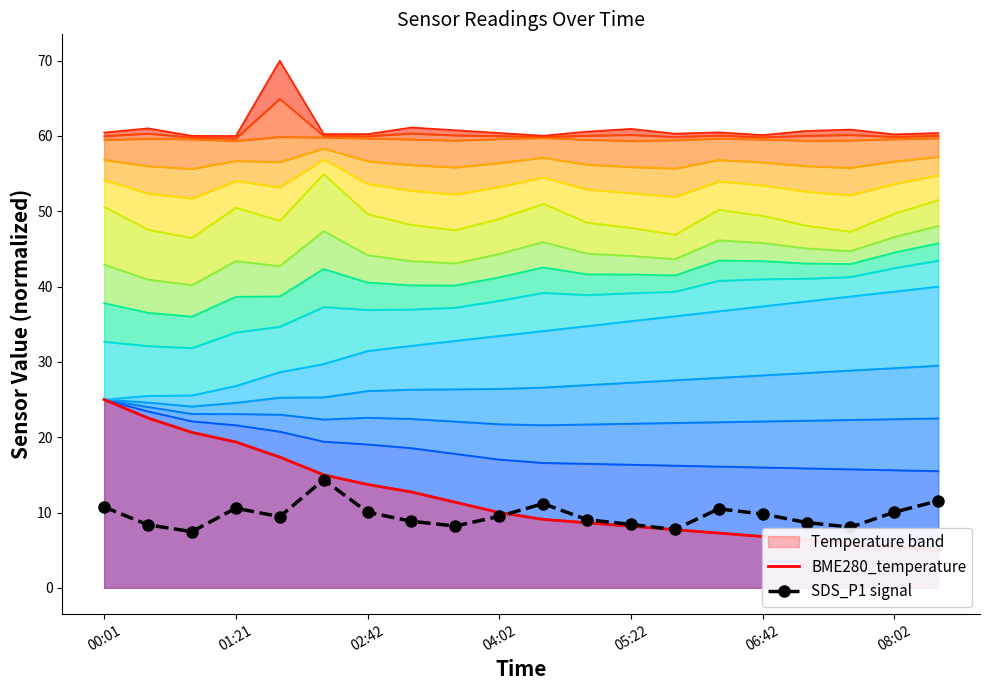

The value of SDS_P1 signal at 05:22 is 8.4. True or false?

True